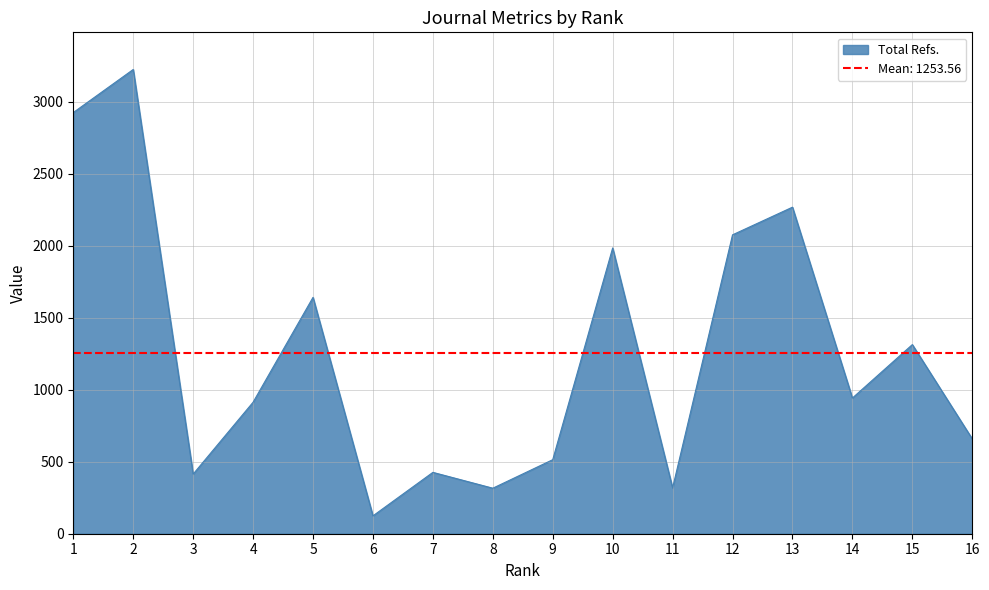

What is the sum of the Total Refs. values at 7 and 6?

550